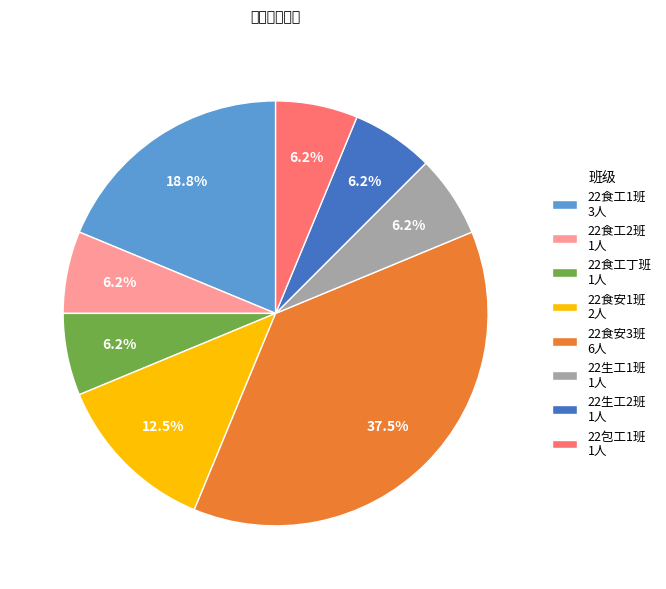

Is the sum of 22包工1班 1人 and 22食安3班 6人 greater than half?

No